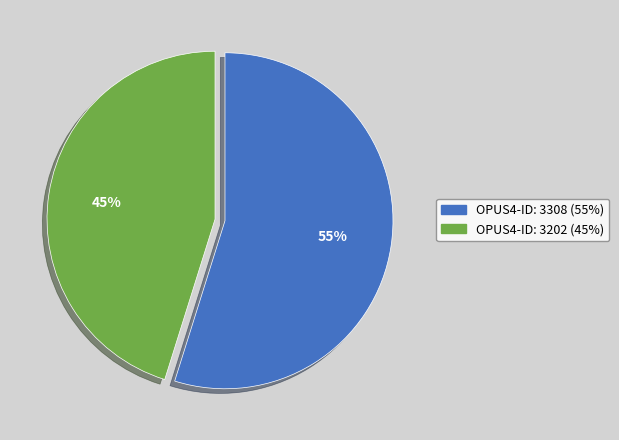

Is there any slice that represents more than half of the pie?

Yes